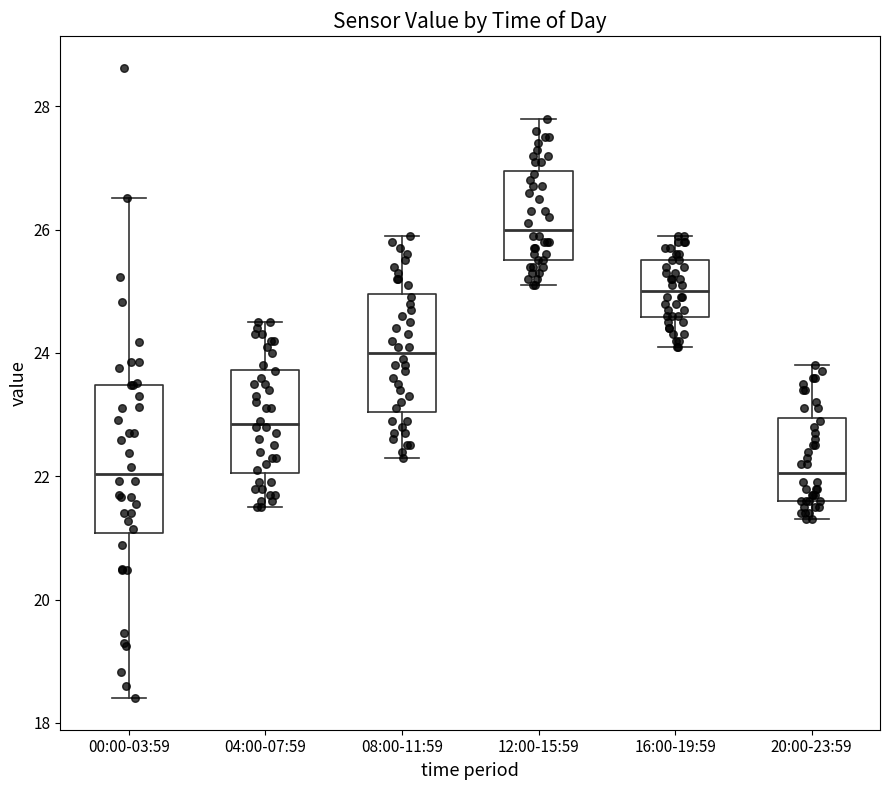

Where does the median line of the box for 04:00-07:59 sit on the y-axis? The values are not printed on the chart, so give them approximately, as read against the axis.

22.8